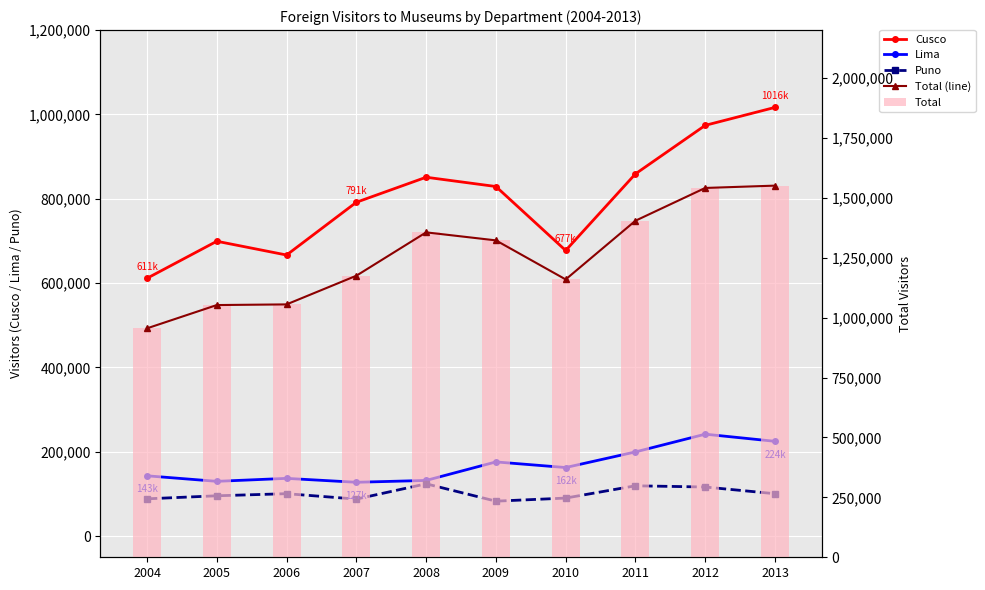

What are all the series names shown in the legend?

Cusco, Lima, Puno, Total (line), Total